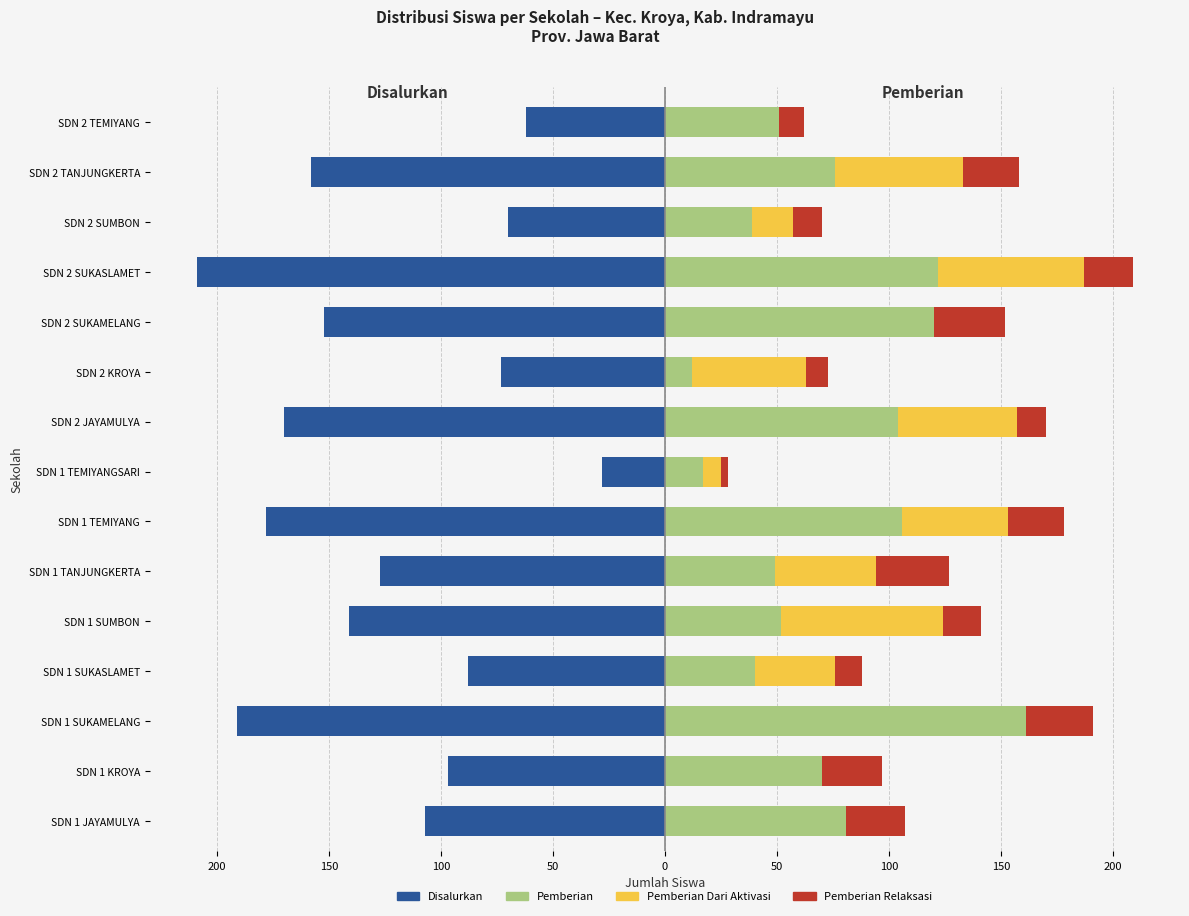

How many distinct data groups are displayed?

4